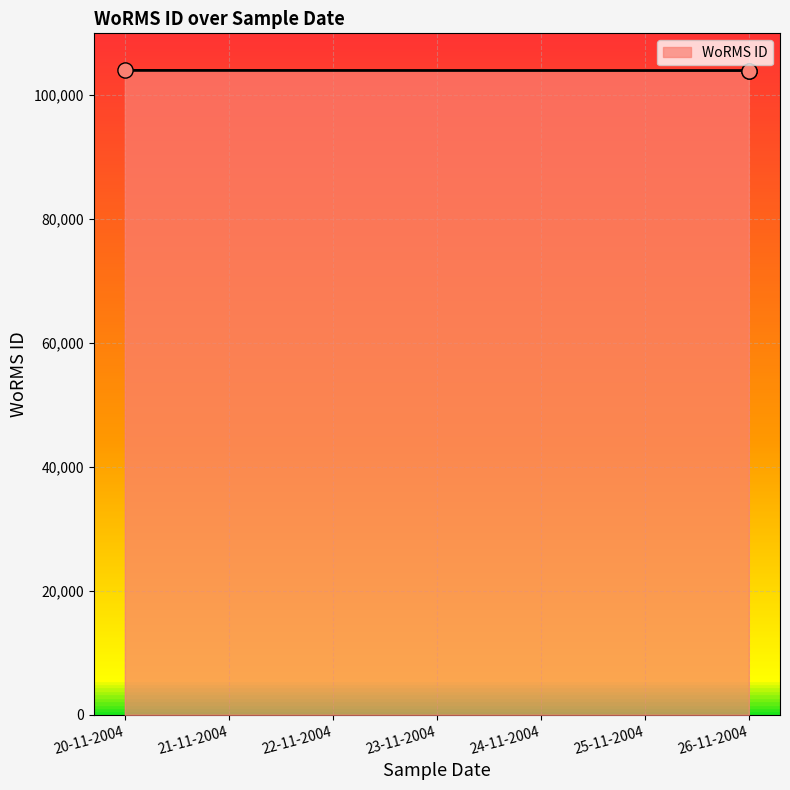

Between 26-11-2004 and 26-11-2004, which is larger?

26-11-2004